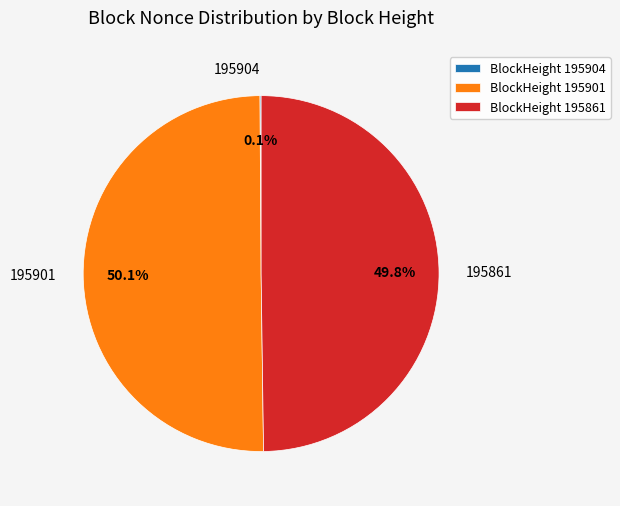

Combined, do BlockHeight 195901 and BlockHeight 195861 account for over 50%?

Yes